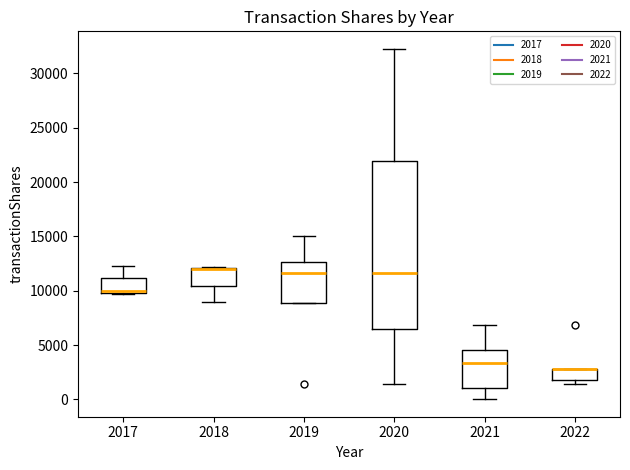

Reading left to right, transcribe this box plot: for each box, give where its median line is, the range the box spans, and where its two whiskers end, as read against the y-axis. The values are not printed on the chart, so give them approximately, as read against the axis.

2017: median 10000 (just above the box's lower edge), box 10000 to 11000, whiskers 9500 to 12500
2018: median 12000 (drawn on the box's upper edge), box 10500 to 12000, whiskers 9000 to 12000
2019: median 11500, box 9000 to 12500, whiskers 9000 to 15000
2020: median 11500, box 6500 to 22000, whiskers 1500 to 32500
2021: median 3500, box 1000 to 4500, whiskers 0 to 7000
2022: median 3000 (drawn on the box's upper edge), box 2000 to 3000, whiskers 1500 to 3000